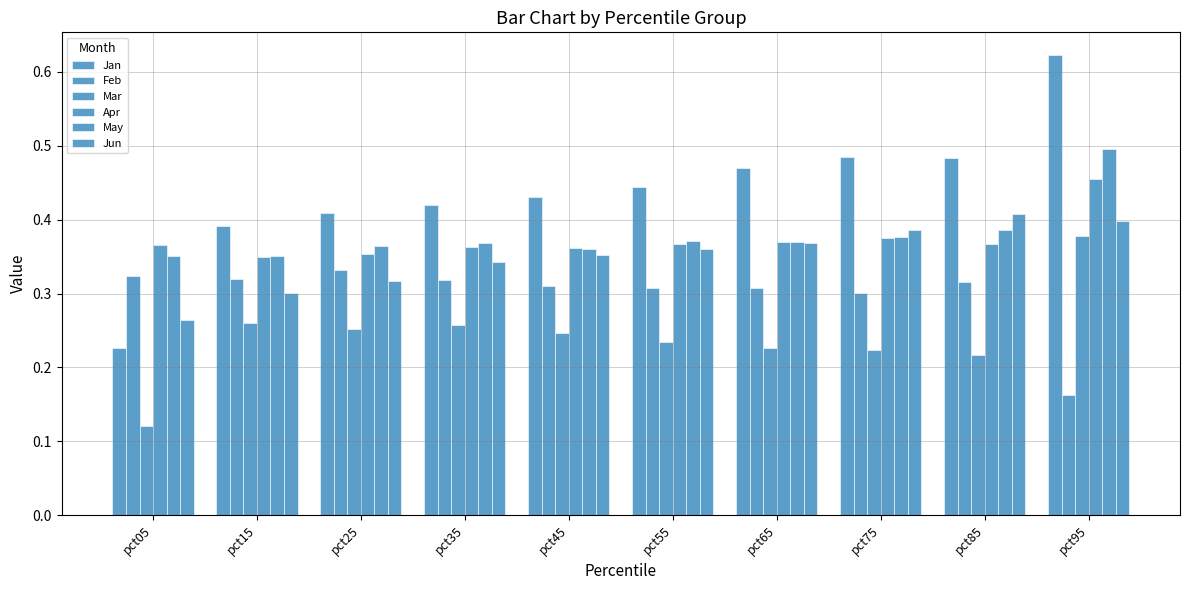

The value of Mar at pct75 is 0.4. True or false?

False